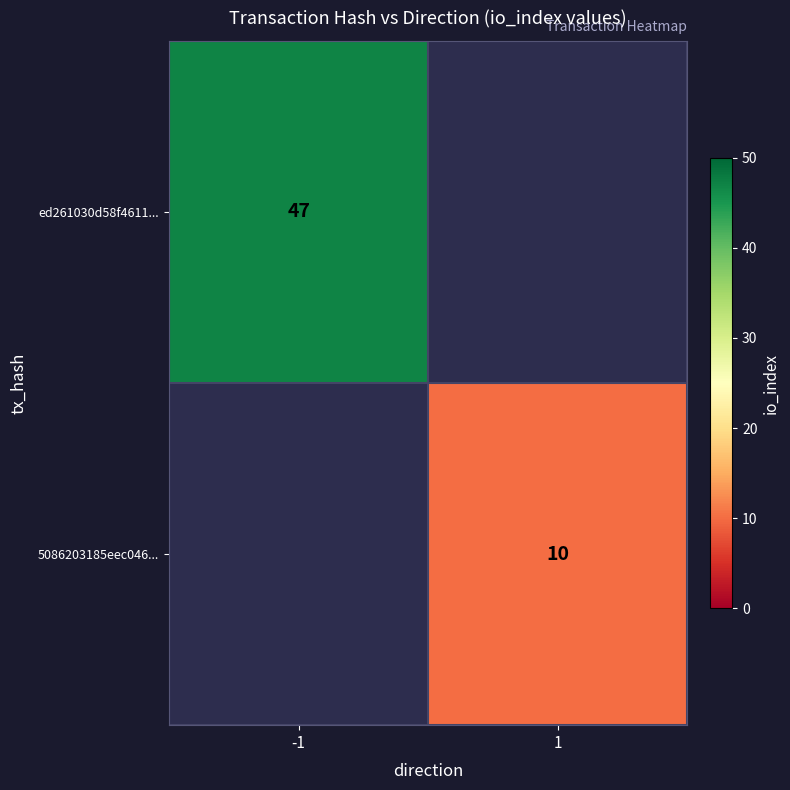

Is it true that 5086203185eec046... equals 14 at 1?

False